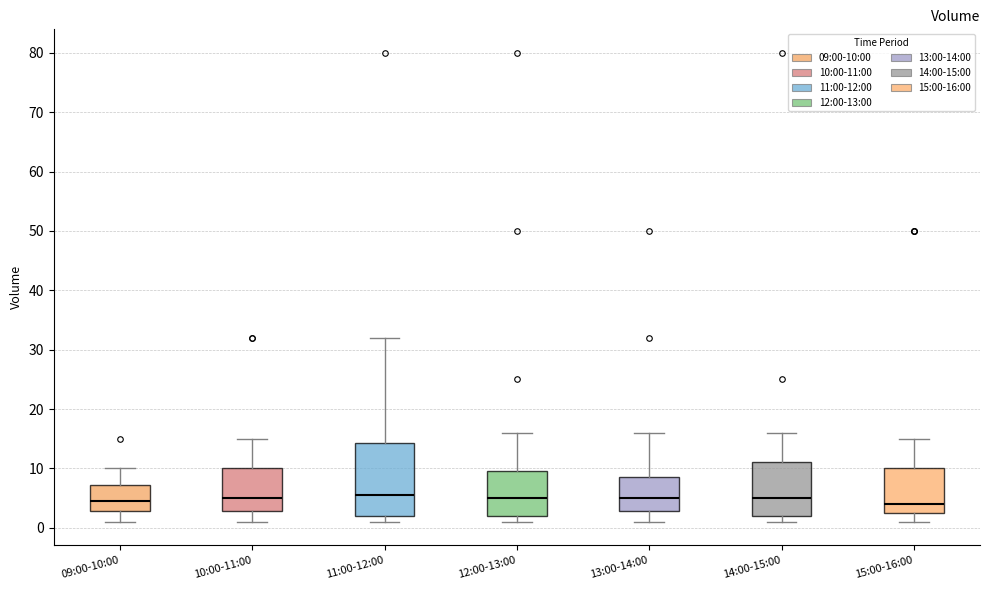

Reading left to right, transcribe this box plot: for each box, give where its median line is, the range the box spans, and where its two whiskers end, as read against the y-axis. The values are not printed on the chart, so give them approximately, as read against the axis.

09:00-10:00: median 5, box 3 to 7, whiskers 1 to 10
10:00-11:00: median 5, box 3 to 10, whiskers 1 to 15
11:00-12:00: median 6, box 2 to 14, whiskers 1 to 32
12:00-13:00: median 5, box 2 to 10, whiskers 1 to 16
13:00-14:00: median 5, box 3 to 9, whiskers 1 to 16
14:00-15:00: median 5, box 2 to 11, whiskers 1 to 16
15:00-16:00: median 4, box 3 to 10, whiskers 1 to 15